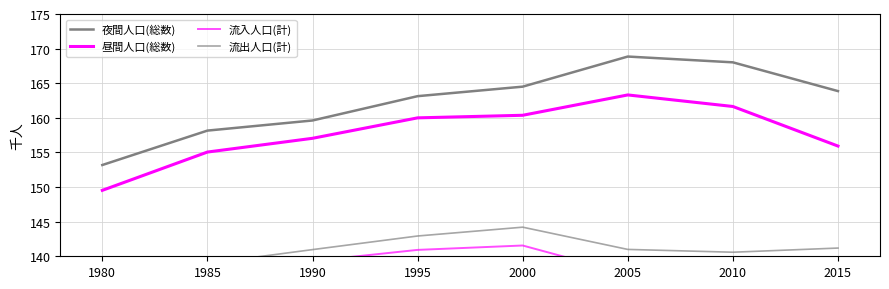

Reading left to right, what are all the values shown in this chart?

夜間人口(総数): 1980=153.2	1985=158.2	1990=159.6	1995=163.1	2000=164.5	2005=168.9	2010=168.0	2015=163.9
昼間人口(総数): 1980=149.5	1985=155.1	1990=157.0	1995=160.0	2000=160.4	2005=163.3	2010=161.6	2015=155.9
流入人口(計): 1980=134.8	1985=137.0	1990=139.3	1995=140.9	2000=141.6	2005=137.4	2010=136.5	2015=136.1
流出人口(計): 1980=137.1	1985=139.0	1990=141.0	1995=142.9	2000=144.2	2005=141.0	2010=140.6	2015=141.2